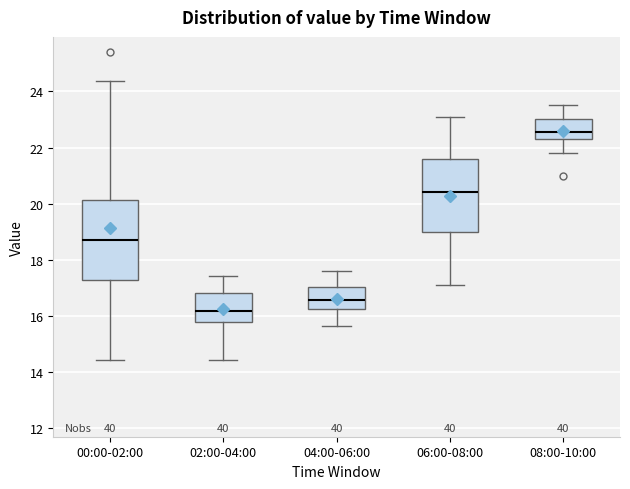

Which box is the tallest, from its lower edge to its upper edge?

00:00-02:00